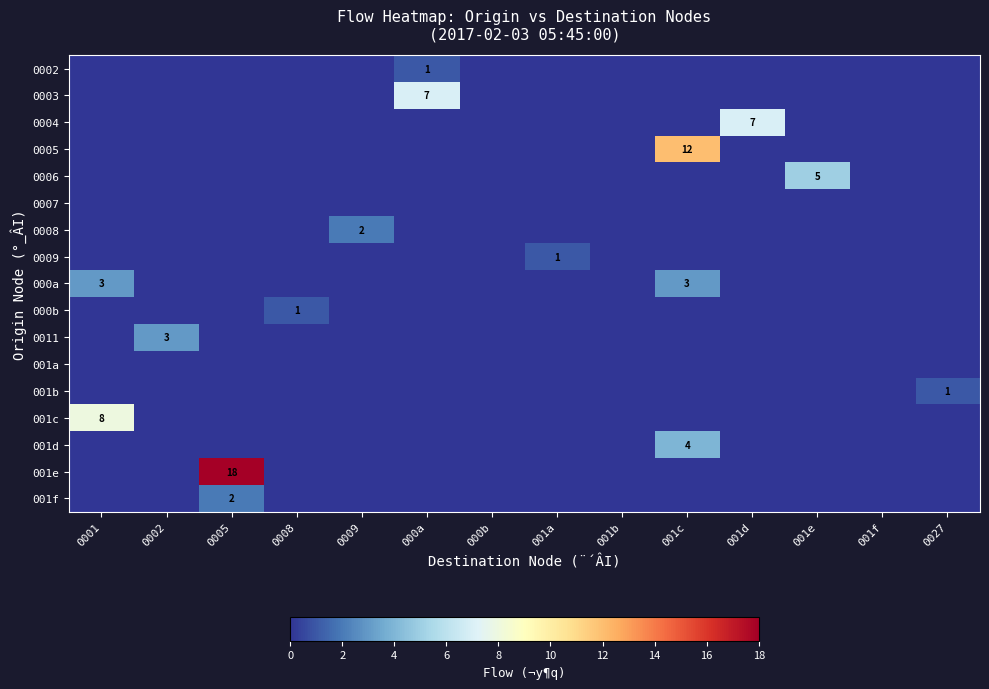

The 001e series shows 7 at 0005. True or false?

False